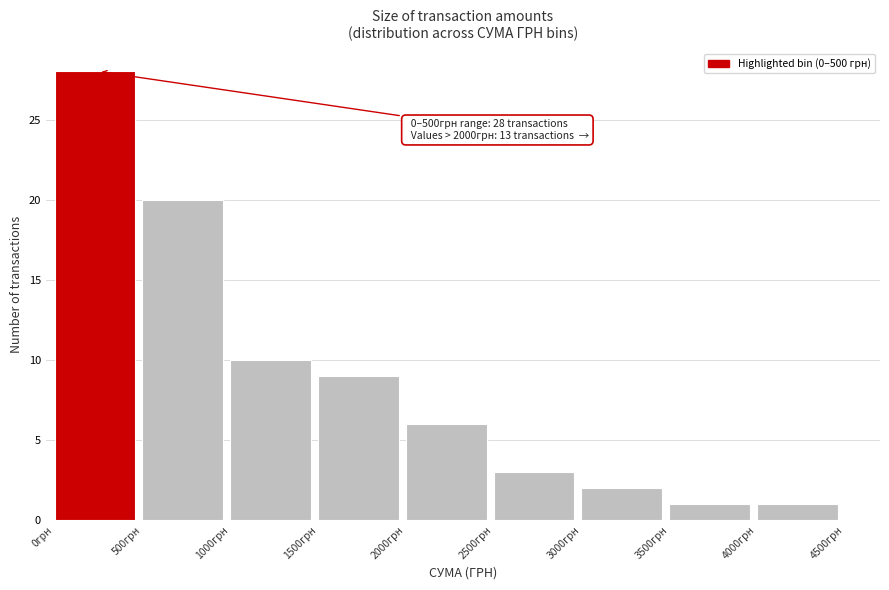

Which range on the x-axis has the tallest bar?

0 to 500